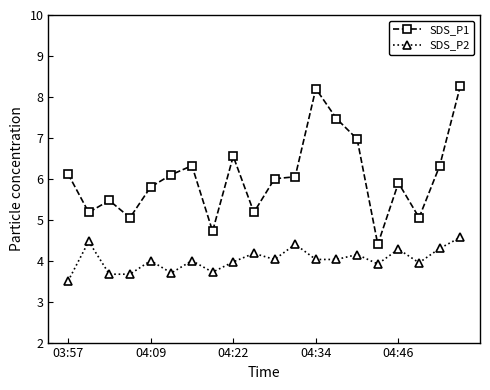

Which series has the largest total across all categories?

SDS_P1